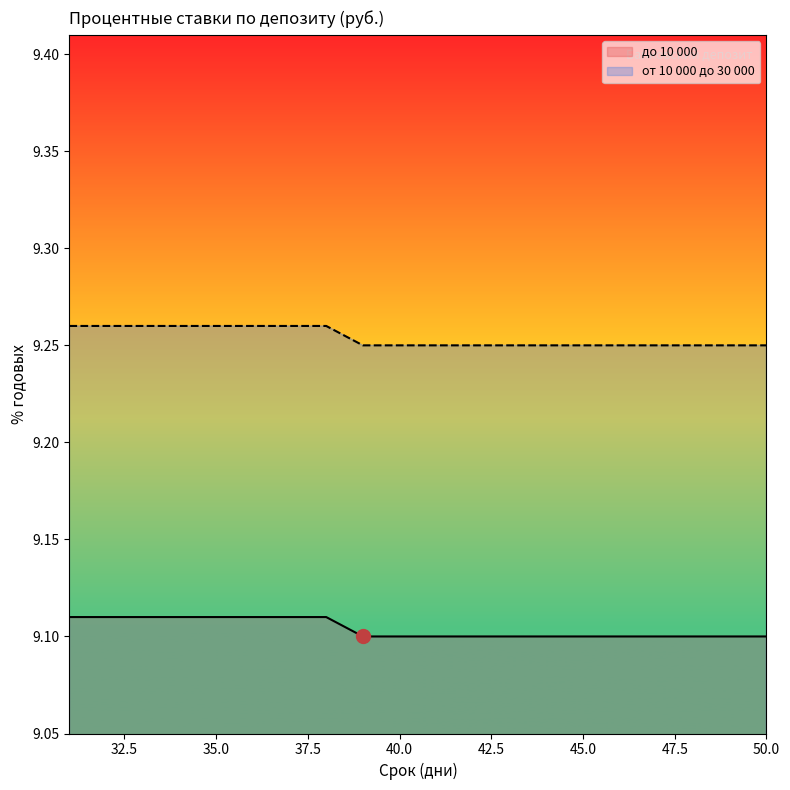

Reading right to left, what are all the values shown in this chart?

до 10 000: 50=9.1	49=9.1	48=9.1	47=9.1	46=9.1	45=9.1	44=9.1	43=9.1	42=9.1	41=9.1	40=9.1	39=9.1	38=9.1	37=9.1	36=9.1	35=9.1	34=9.1	33=9.1	32=9.1	31=9.1
от 10 000 до 30 000: 50=9.2	49=9.2	48=9.2	47=9.2	46=9.2	45=9.2	44=9.2	43=9.2	42=9.2	41=9.2	40=9.2	39=9.2	38=9.3	37=9.3	36=9.3	35=9.3	34=9.3	33=9.3	32=9.3	31=9.3